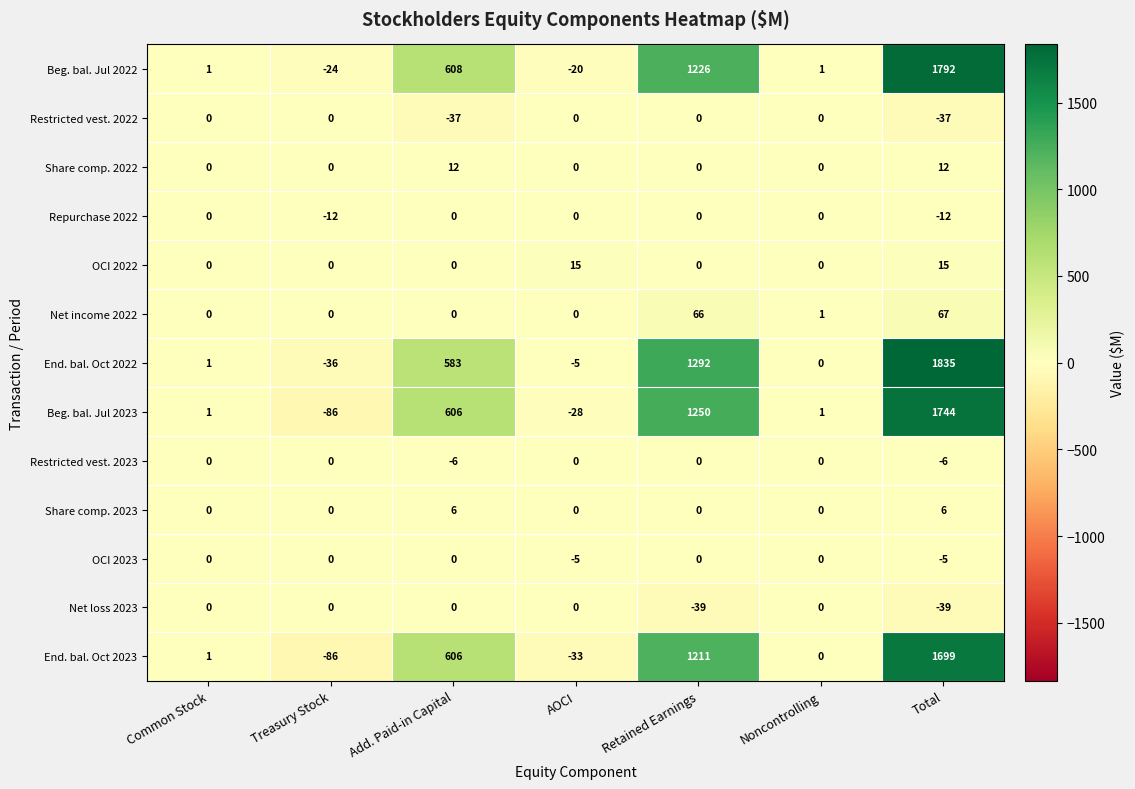

What value does the Net income 2022 series have at Total?

67